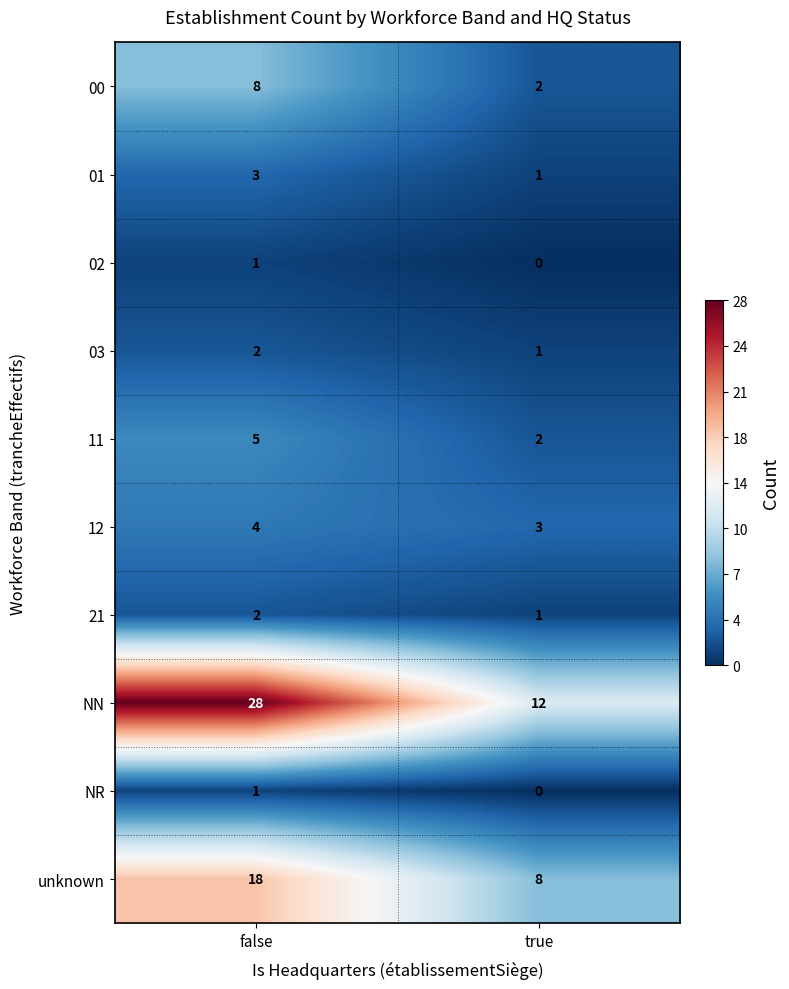

List the labels in order of 11 value, smallest first.

true, false